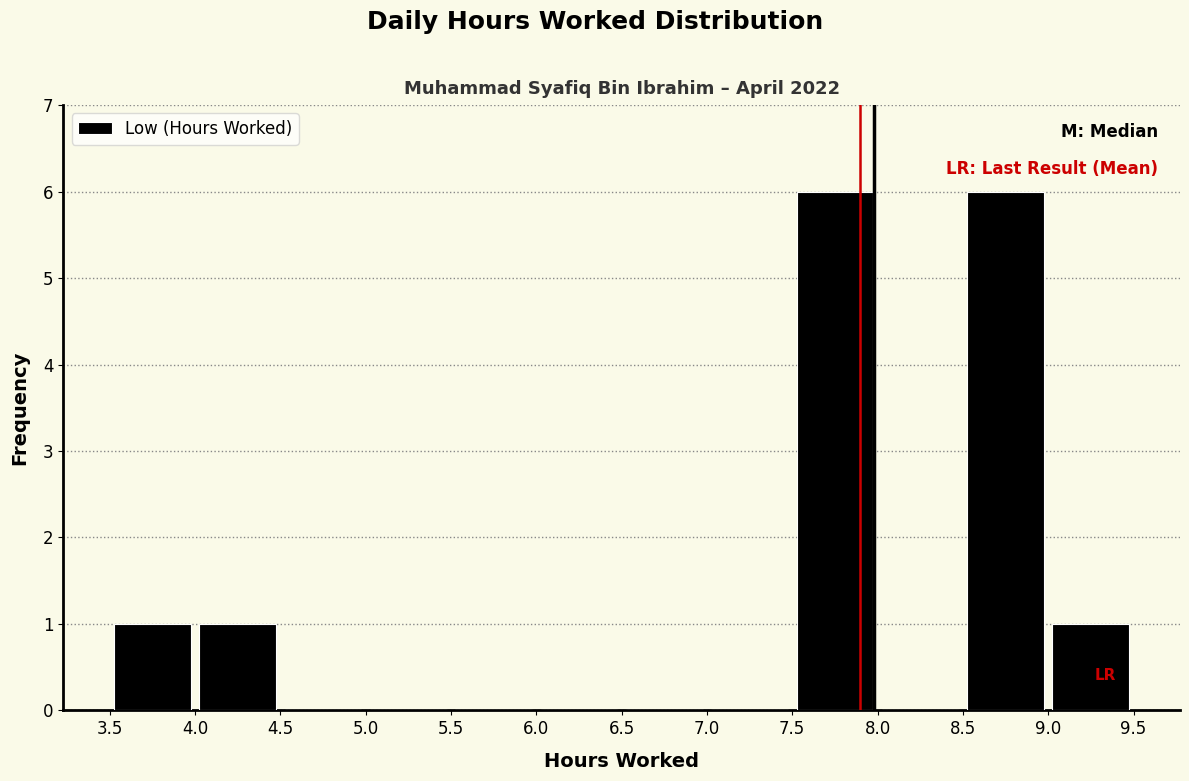

What is the height of the bar covering 4.0 to 4.5 on the x-axis? The values are not printed on the chart, so give them approximately, as read against the axis.

1